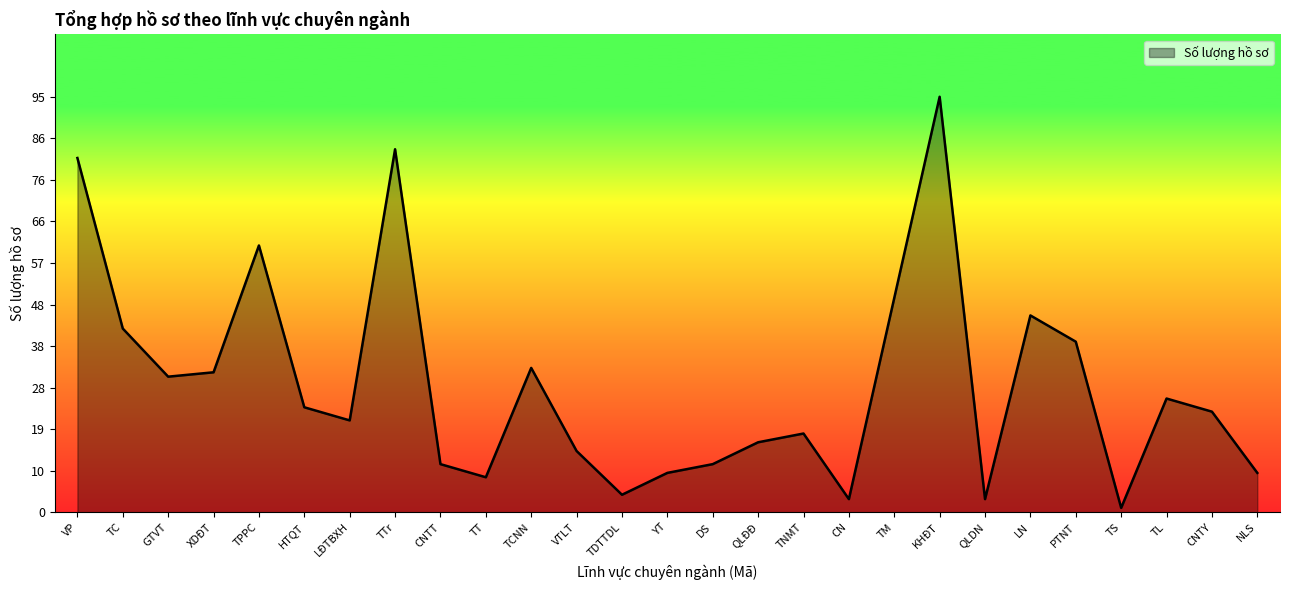

What position from the left is TDTTDL?

13